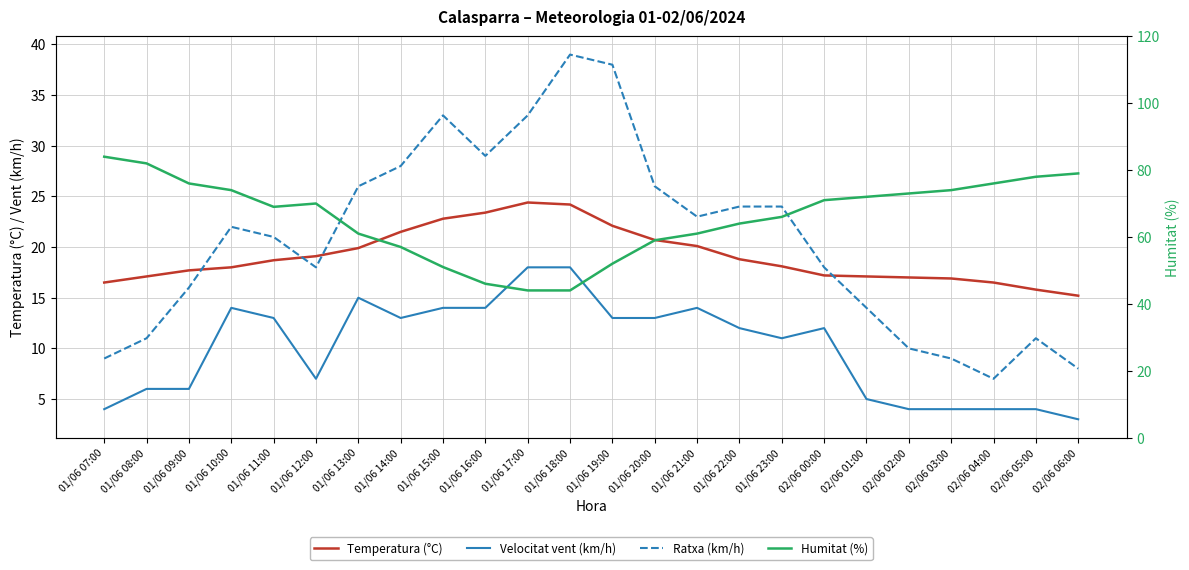

Between 01/06 08:00 and 01/06 16:00, which series saw the biggest shift?

Humitat (%)